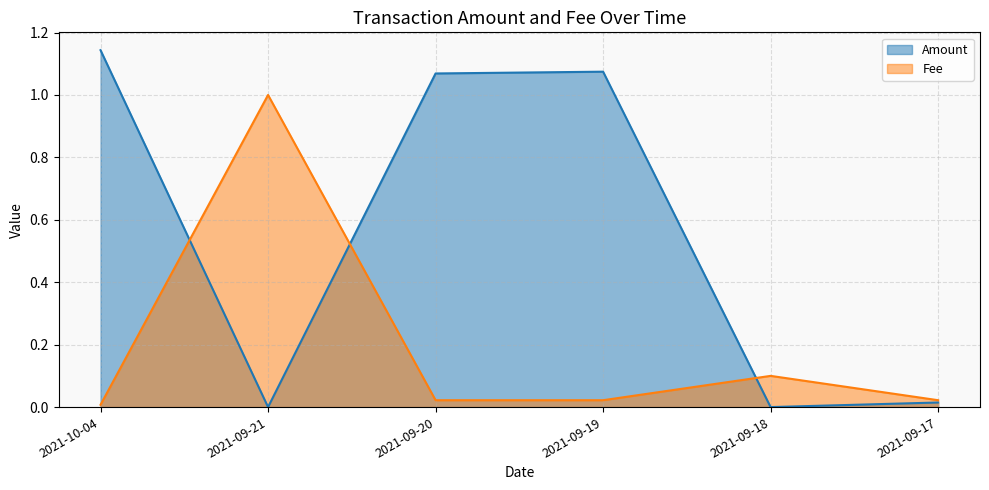

How many data points does each series have?

6